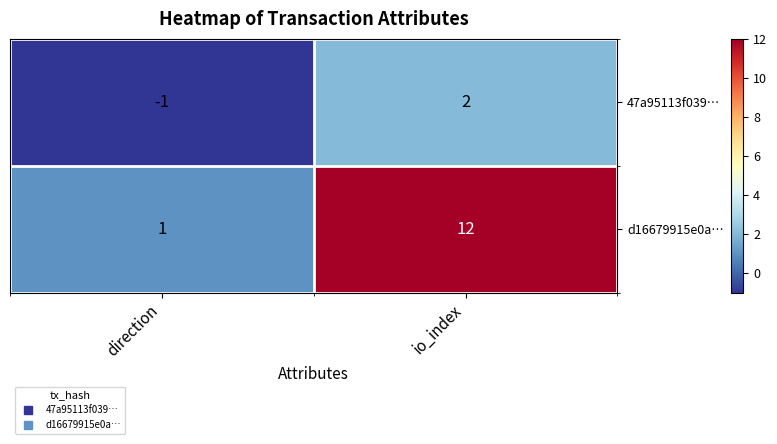

Rank the series by their maximum value, from lowest to highest.

47a95113f039…, d16679915e0a…